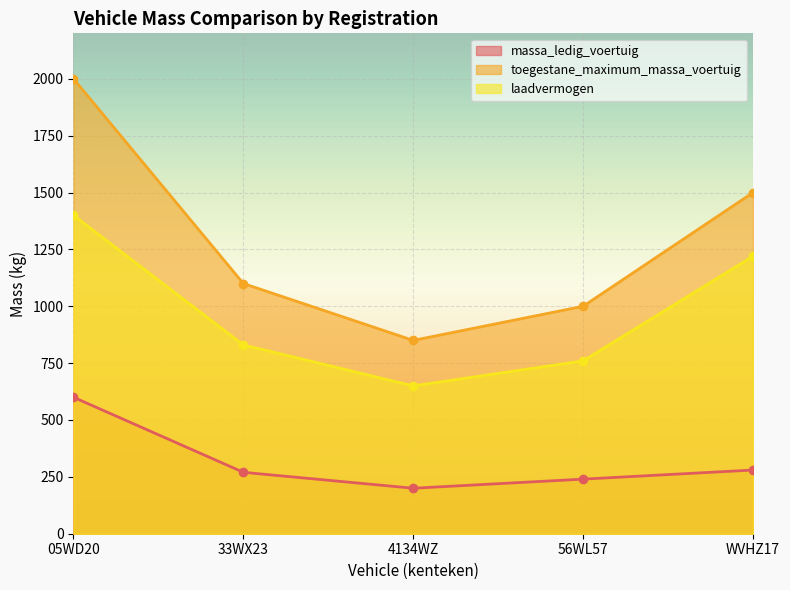

Does the chart display data point markers on the line(s)?

Yes